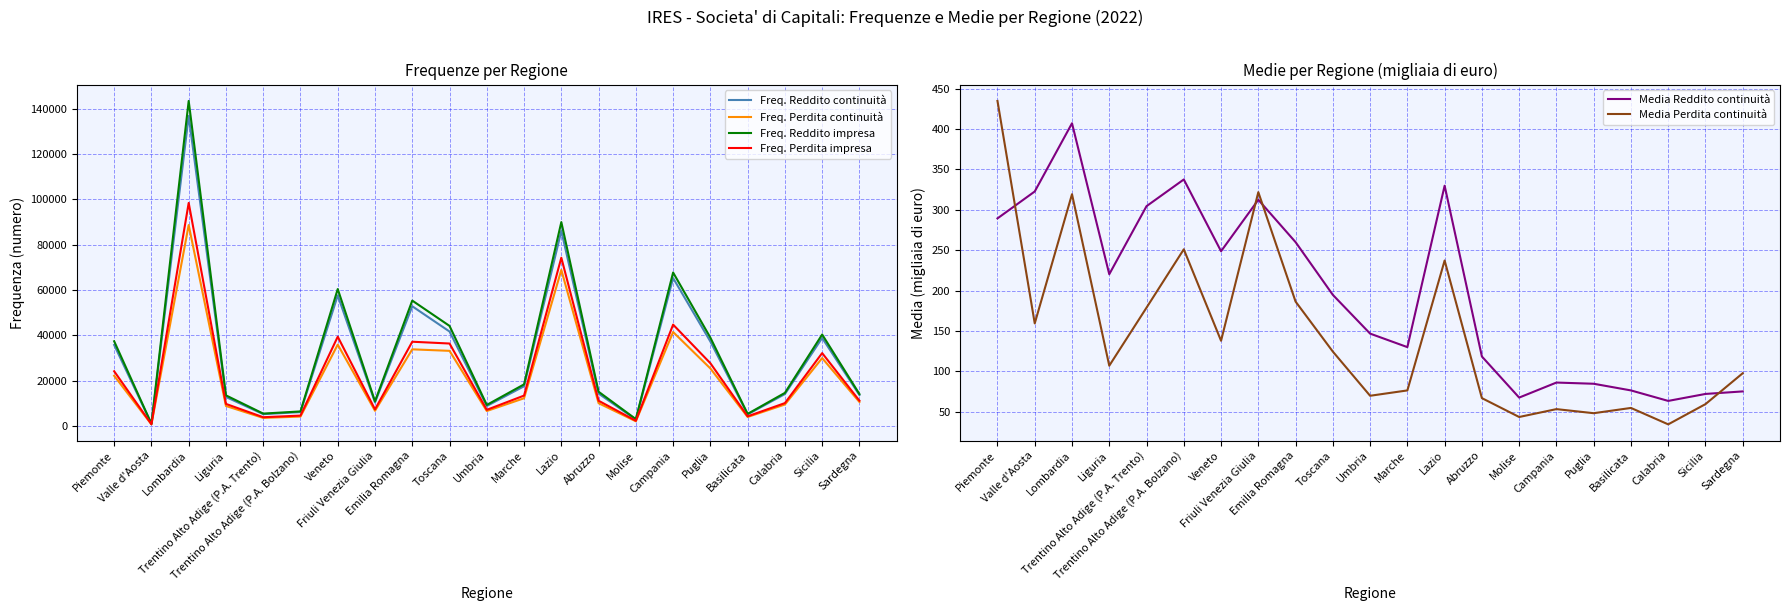

At how many categories does at least one series exceed 111039?

1